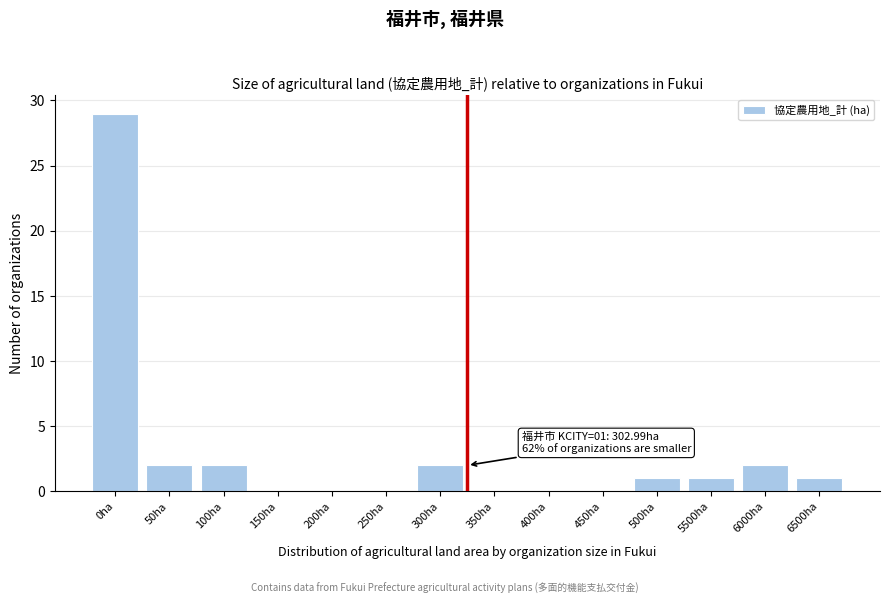

Reading right to left, transcribe all the data shown in this chart.

6500ha=1	6000ha=2	5500ha=1	500ha=1	450ha=0	400ha=0	350ha=0	300ha=2	250ha=0	200ha=0	150ha=0	100ha=2	50ha=2	0ha=29